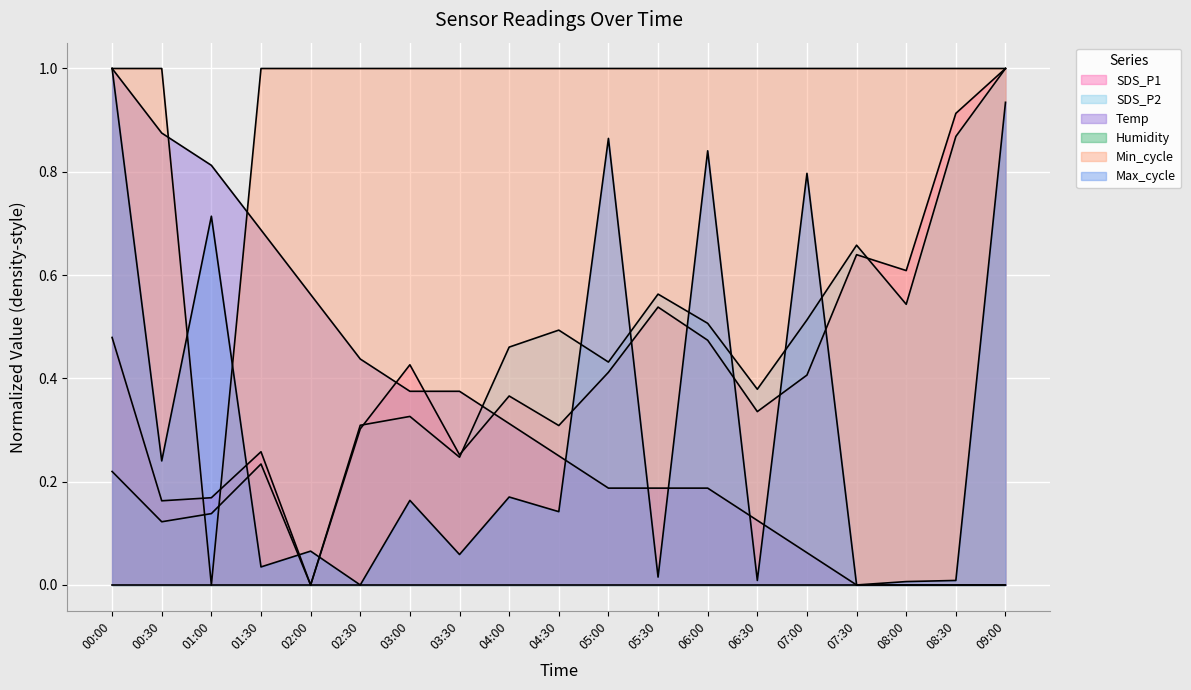

What is the approximate value of SDS_P1 at 05:00?

0.4